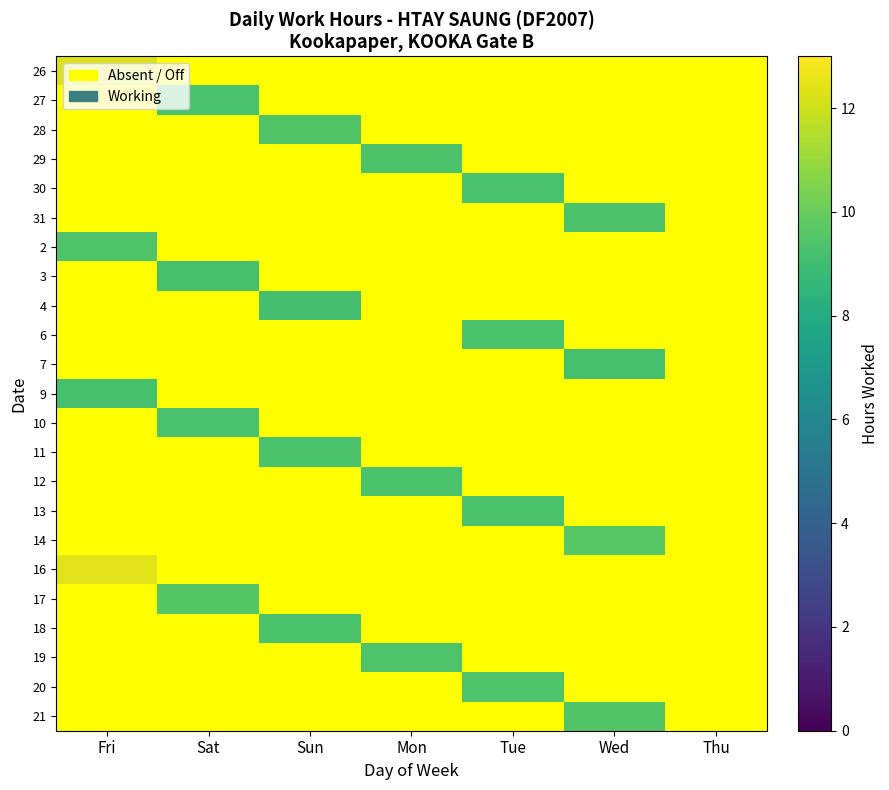

Which has a higher value, Fri or Mon?

Fri